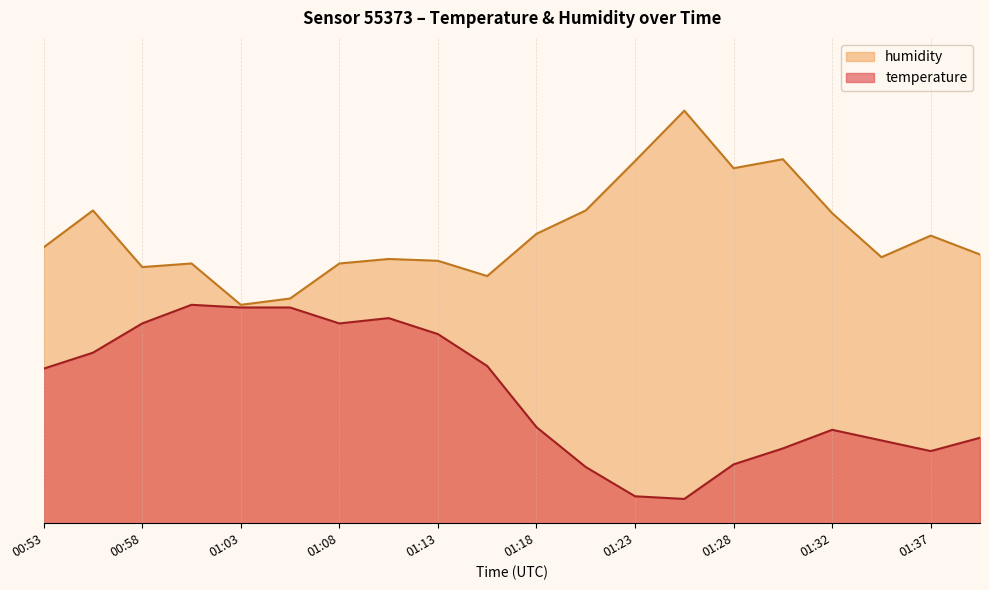

Which series changed the most between 01:13 and 01:40?

temperature